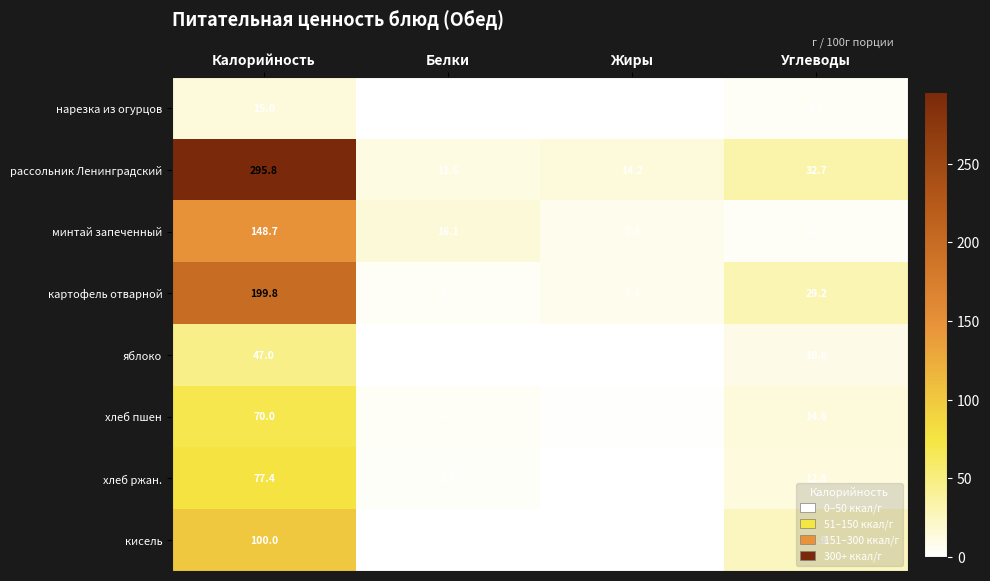

How many series are shown in this chart?

8